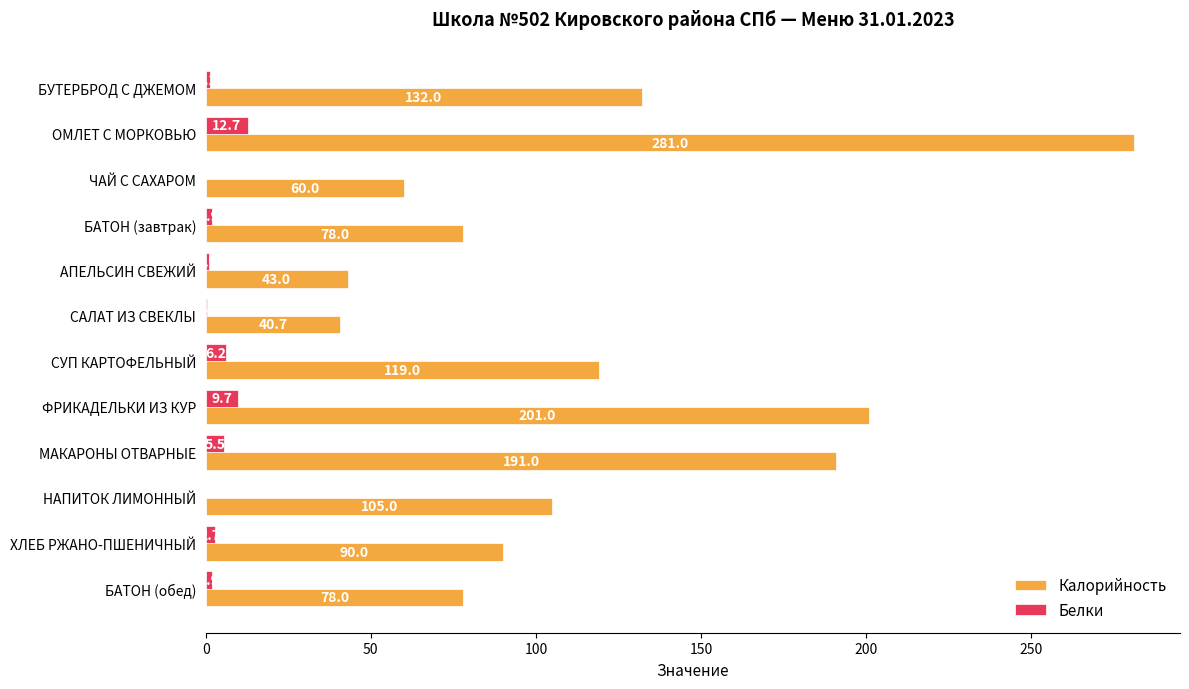

At which category is the sum across all series the highest?

ОМЛЕТ С МОРКОВЬЮ